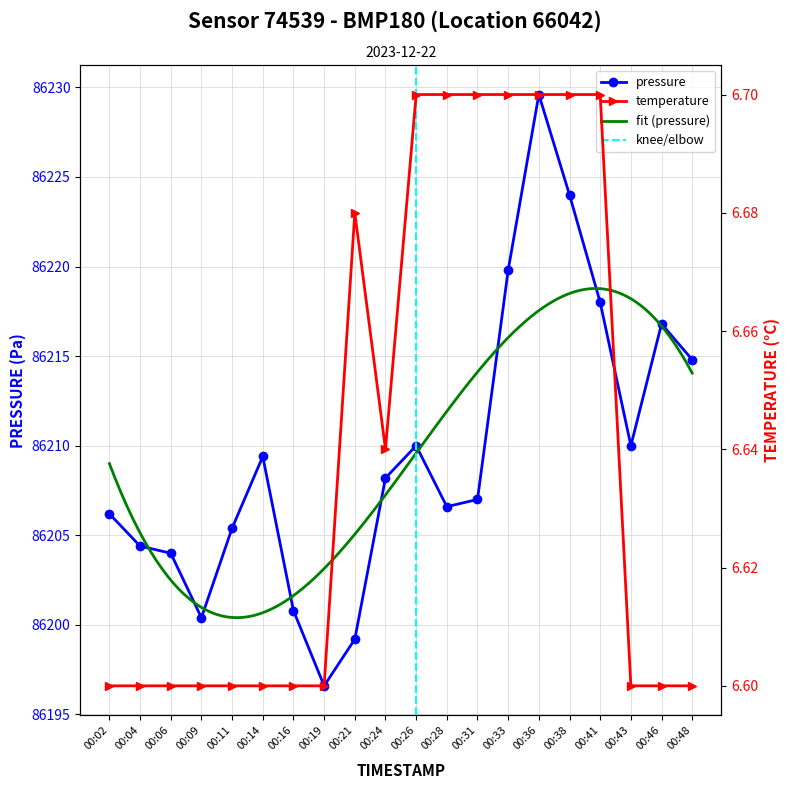

What is the average value of the temperature series?

6.6